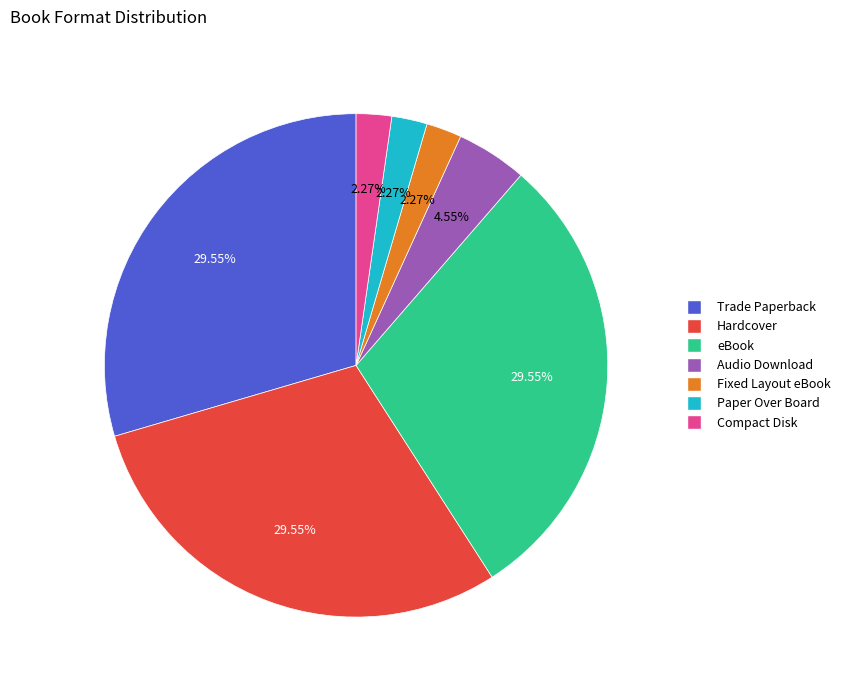

Does any single category account for the majority?

No